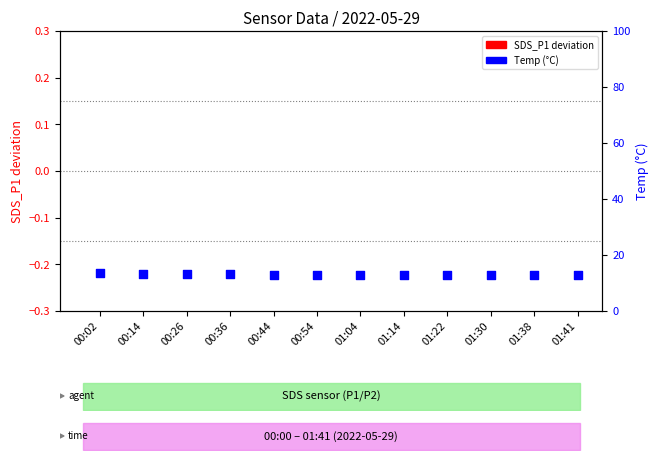

Is the value of Temp at 00:54 greater than the value of SDS_P1 at 00:14?

Yes